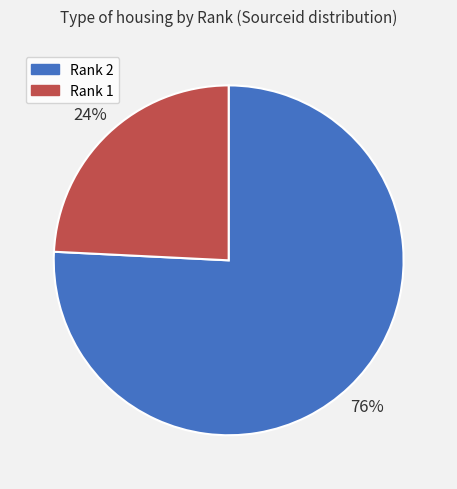

Between Rank 2 and Rank 1, which is larger?

Rank 2